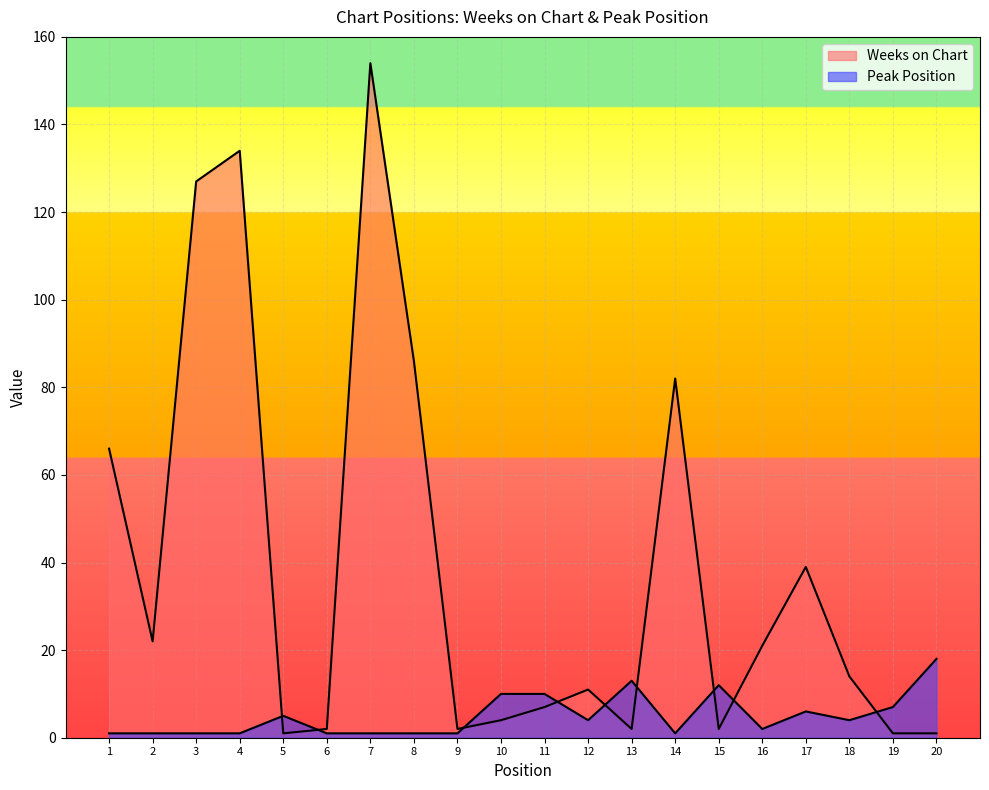

At which label does Peak Position reach its minimum?

1